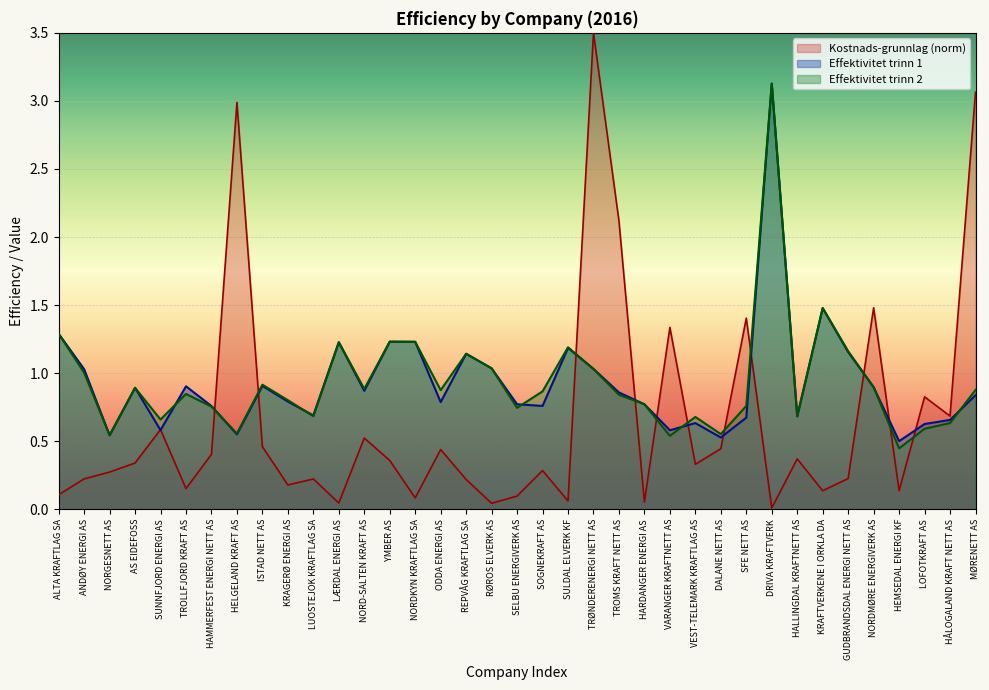

What position from the right is LÆRDAL ENERGI AS?

26